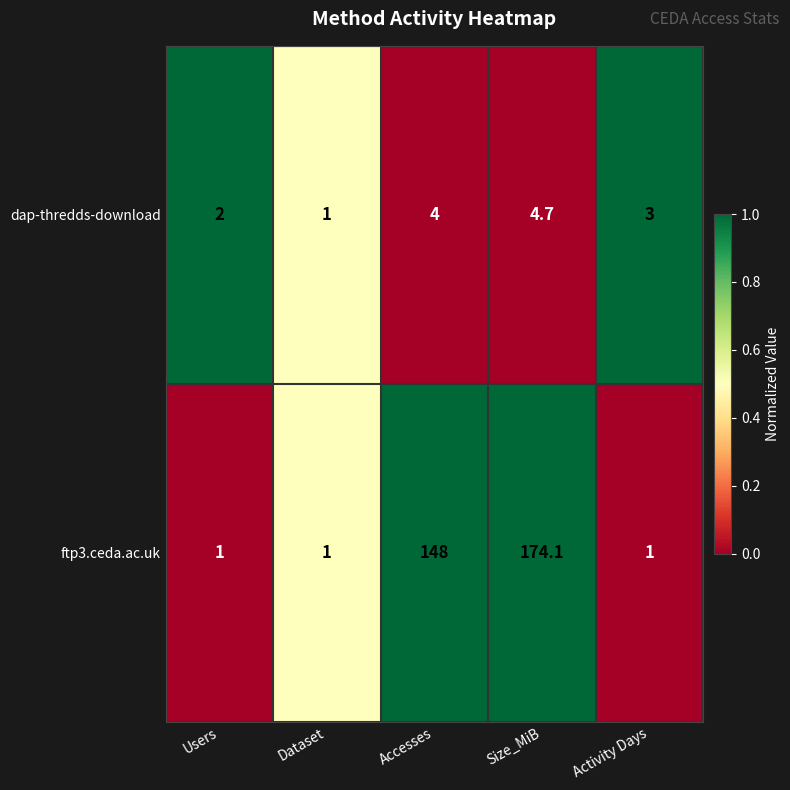

Rank the series by their maximum value, from highest to lowest.

ftp3.ceda.ac.uk, dap-thredds-download